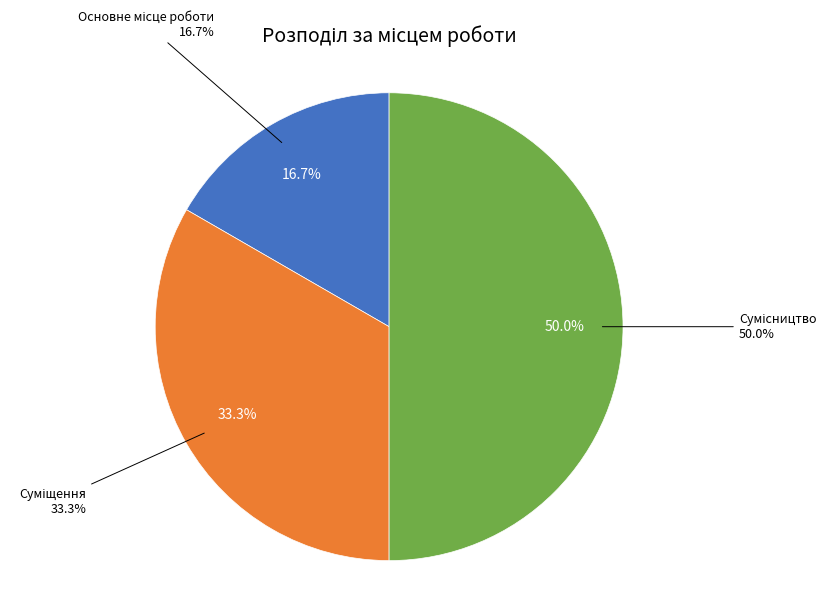

To the nearest percent, what portion does Основне місце роботи represent?

17%